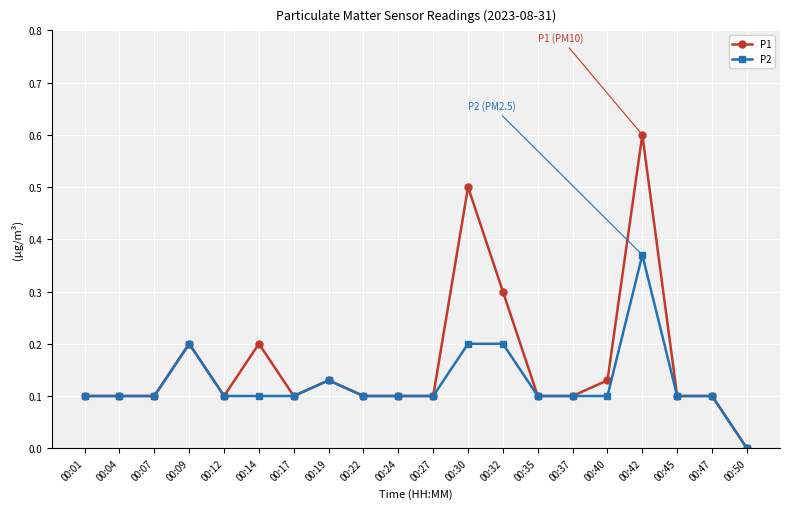

How many P2 values are between 0 and 1?

20